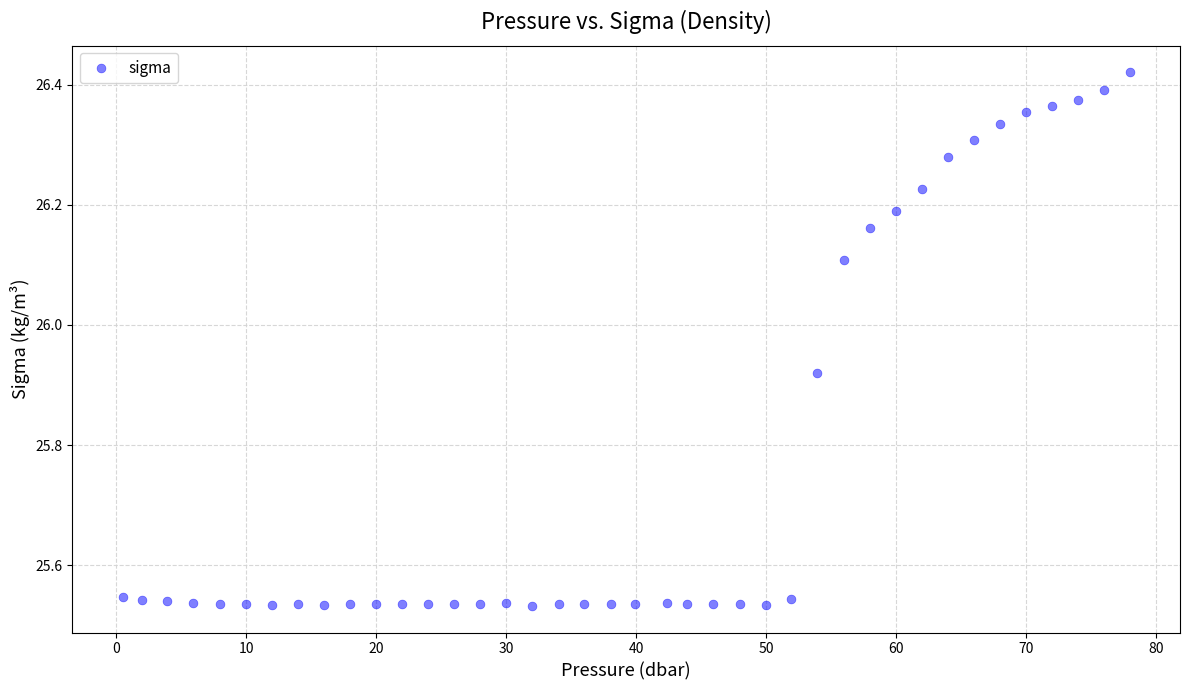

What is the range of X values (max minus min)?

77.5